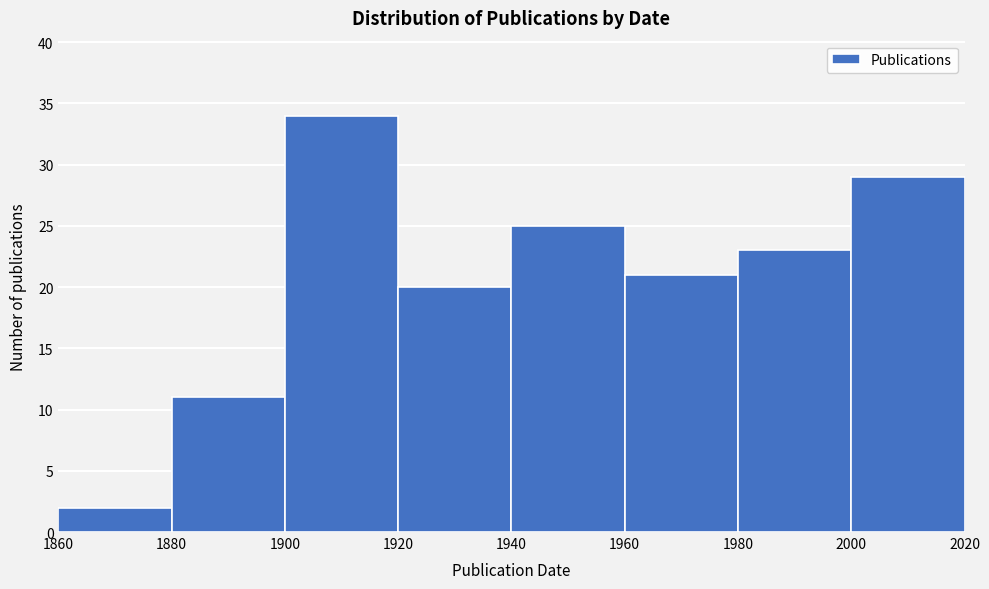

Reading left to right, transcribe this chart: for each bar, give the range it covers on the x-axis and its height. The values are not printed on the chart, so give them approximately, as read against the axis.

1860 to 1880: 2
1880 to 1900: 11
1900 to 1920: 34
1920 to 1940: 20
1940 to 1960: 25
1960 to 1980: 21
1980 to 2000: 23
2000 to 2020: 29